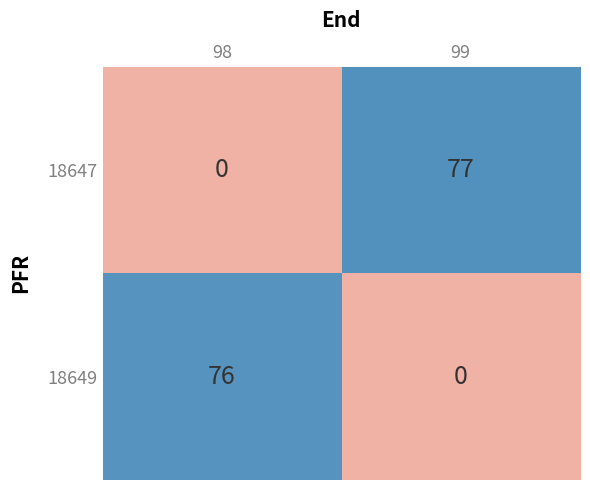

The value of 18647 at 99 is 17. True or false?

False